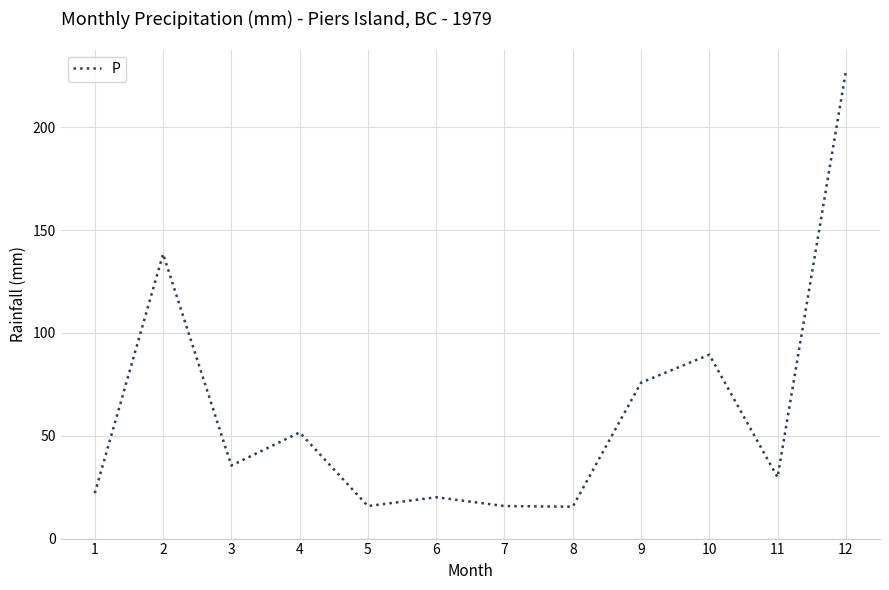

What is the change in value from 3 to 5?

-19.7